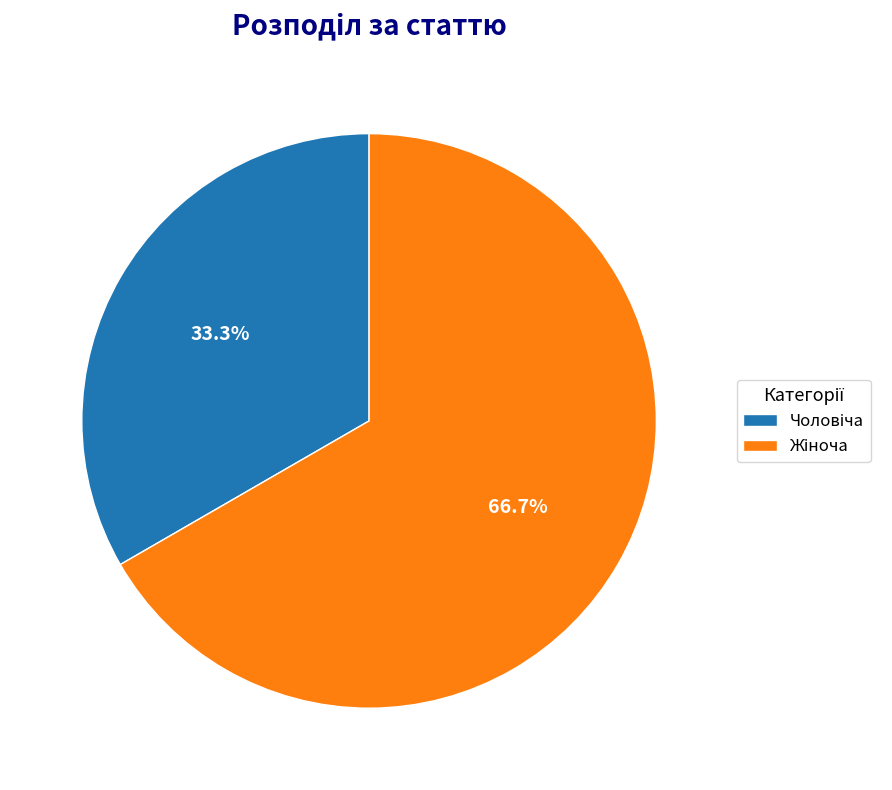

Is there a majority slice in this chart?

Yes